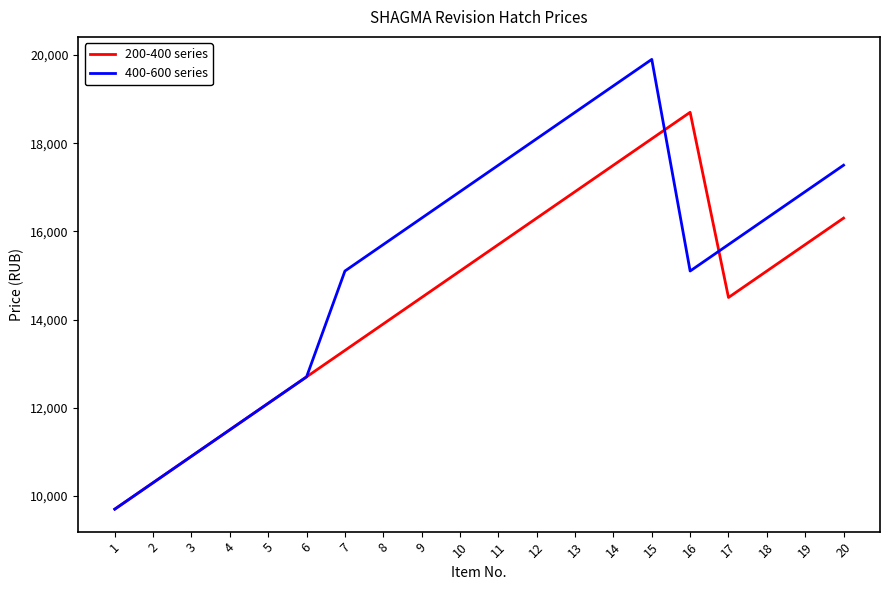

Is this an area chart (filled region under the line)?

No